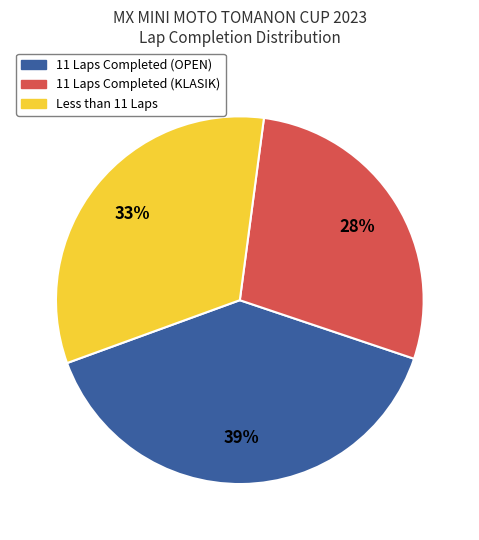

To the nearest percent, what is the average slice percentage?

33%